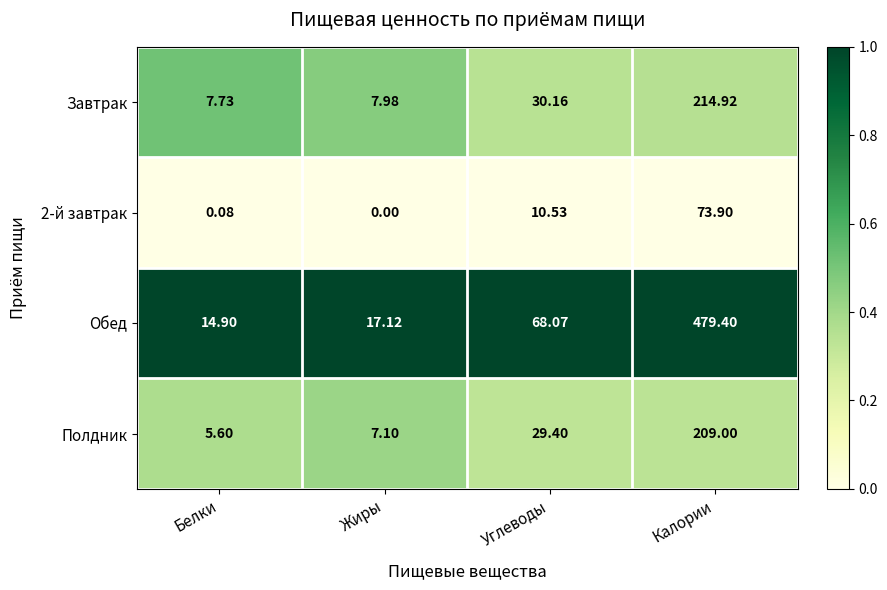

What is the total value across all series at Жиры?

32.2